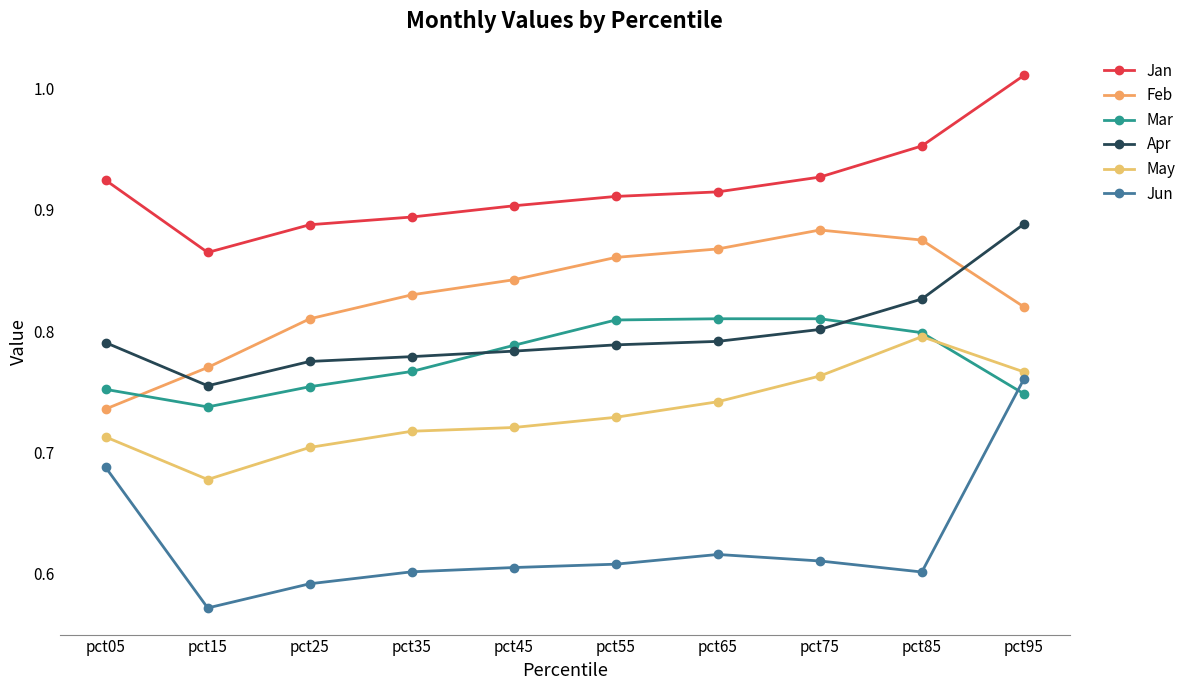

True or false: Apr and May intersect in this chart.

False